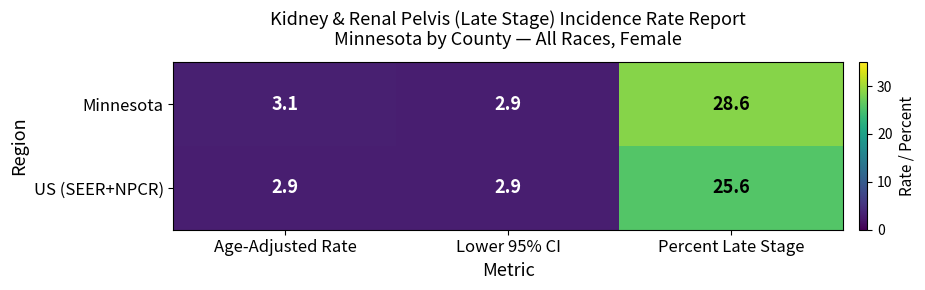

Which category has the highest value across all series?

Percent Late Stage